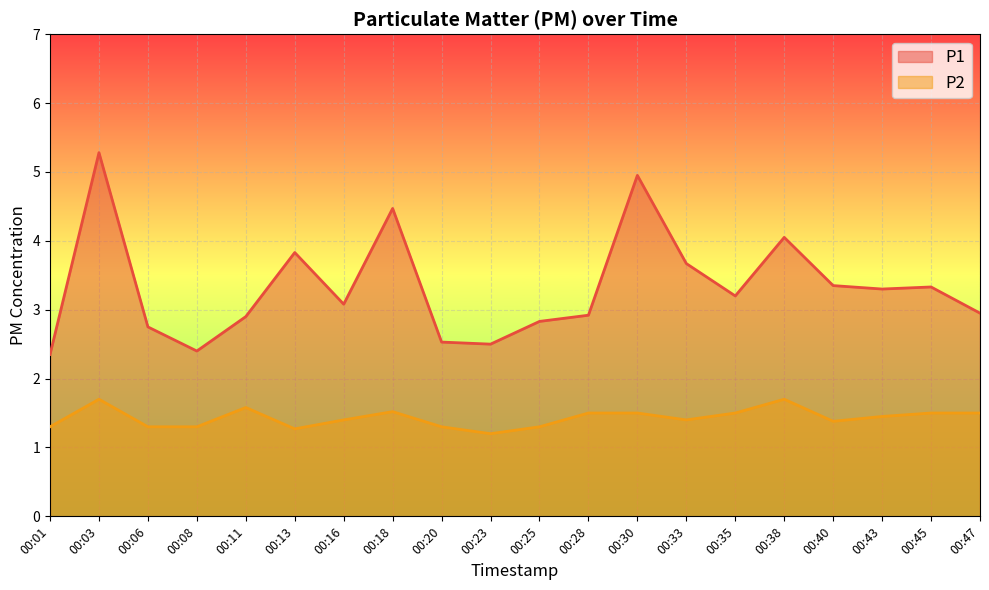

The value of P2 at 00:38 is 2.5. True or false?

False